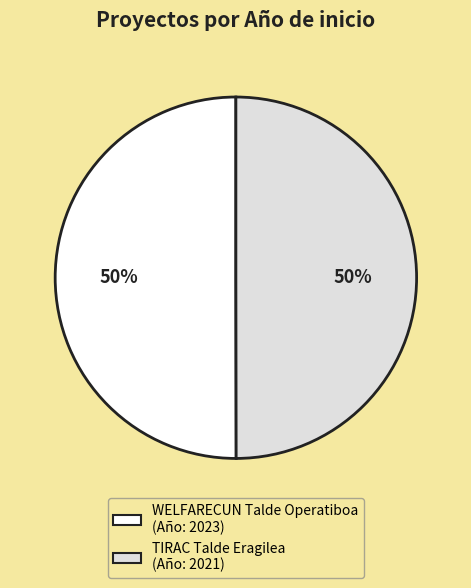

To the nearest percent, what is the combined percentage of TIRAC Talde Eragilea and WELFARECUN Talde Operatiboa?

100%